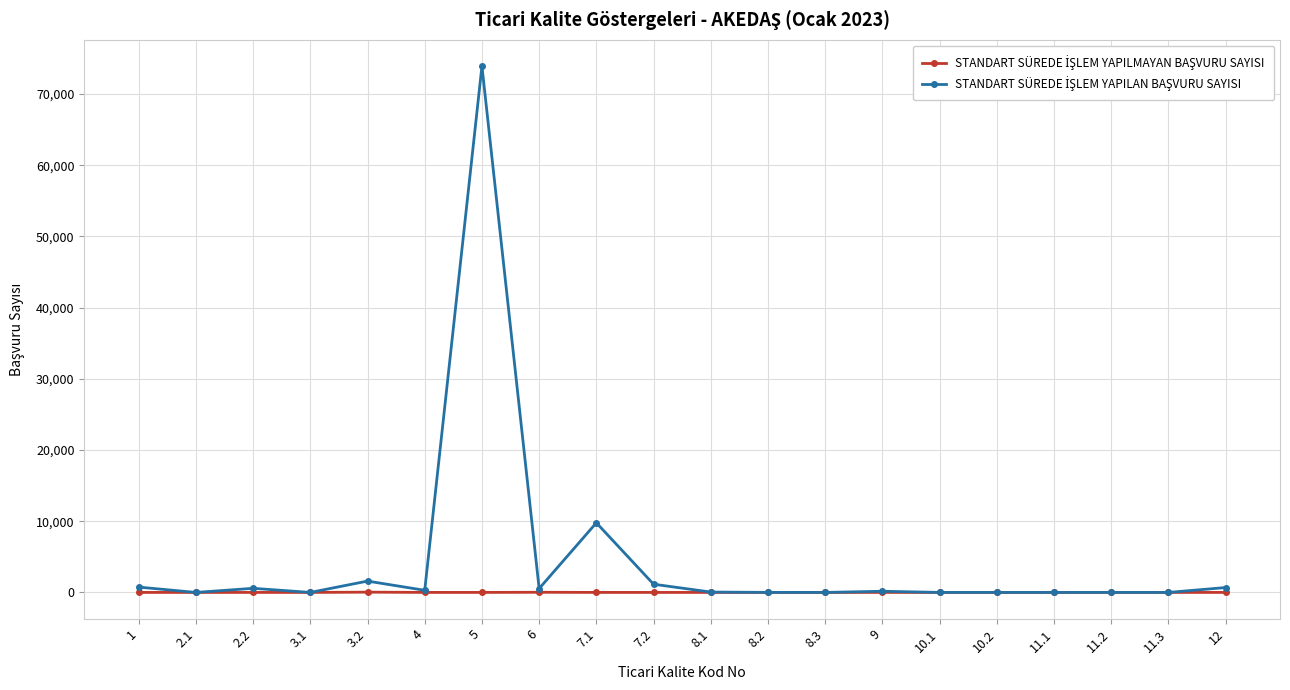

What is the label of the 12th point from the left?

8.2